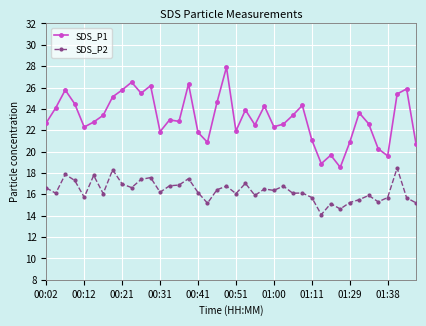

Count the number of categories in the chart.

40